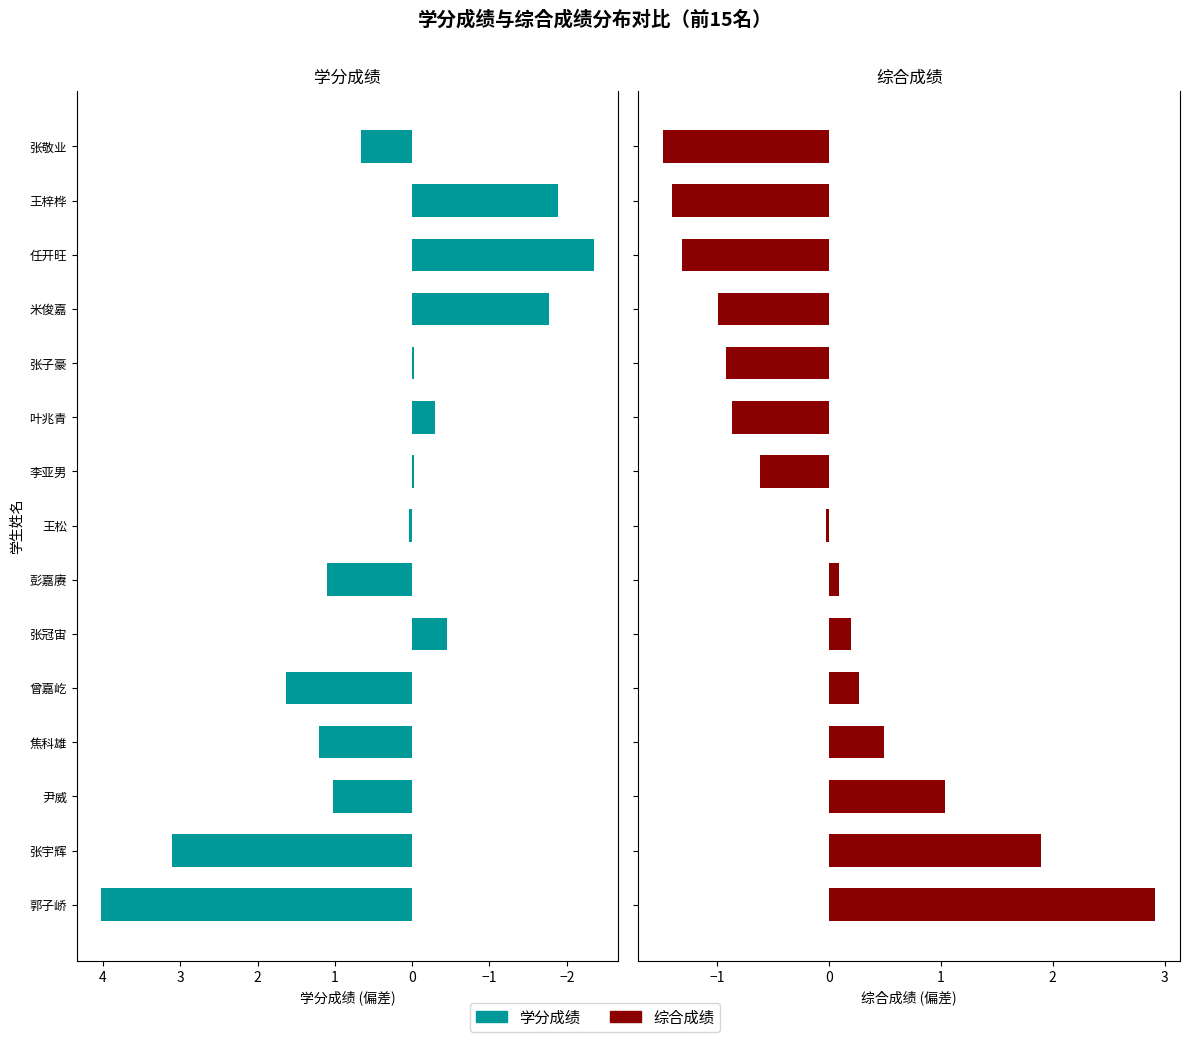

What is the difference between the second highest and second lowest values in the 综合成绩 series?

3.3